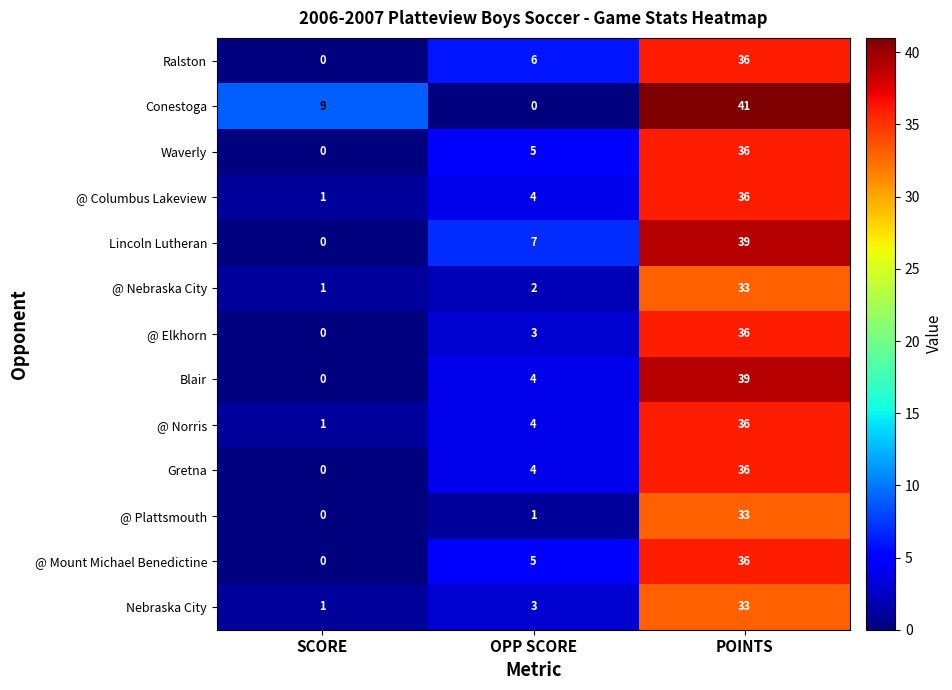

What is the difference between the @ Plattsmouth values at POINTS and SCORE?

33